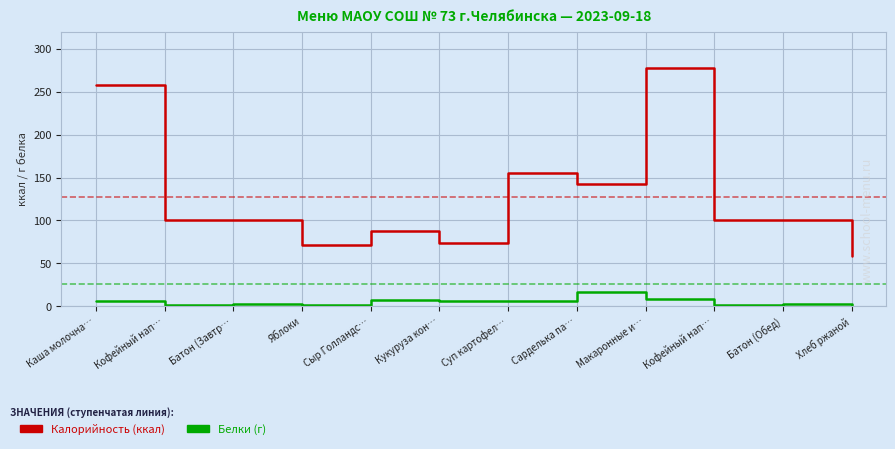

Does the chart have visible grid lines?

Yes